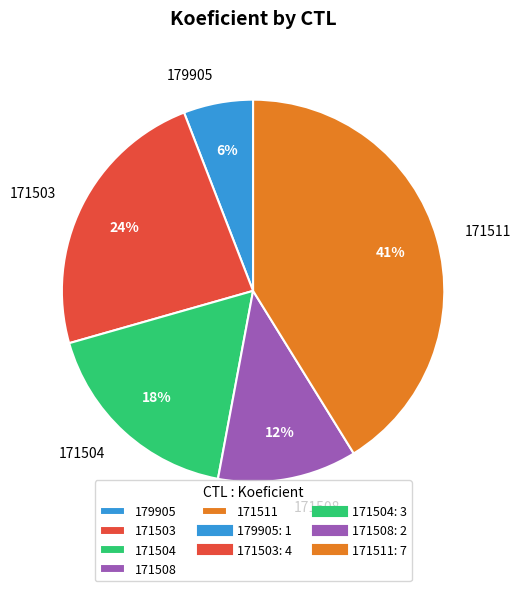

To the nearest percent, what is the difference between the 171504 and 171508 slice percentages?

6%